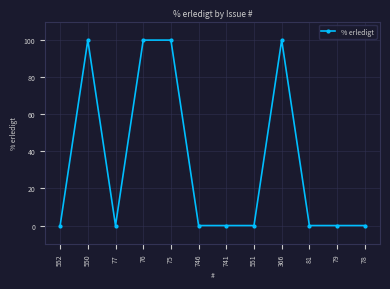

How many series are shown in this chart?

1